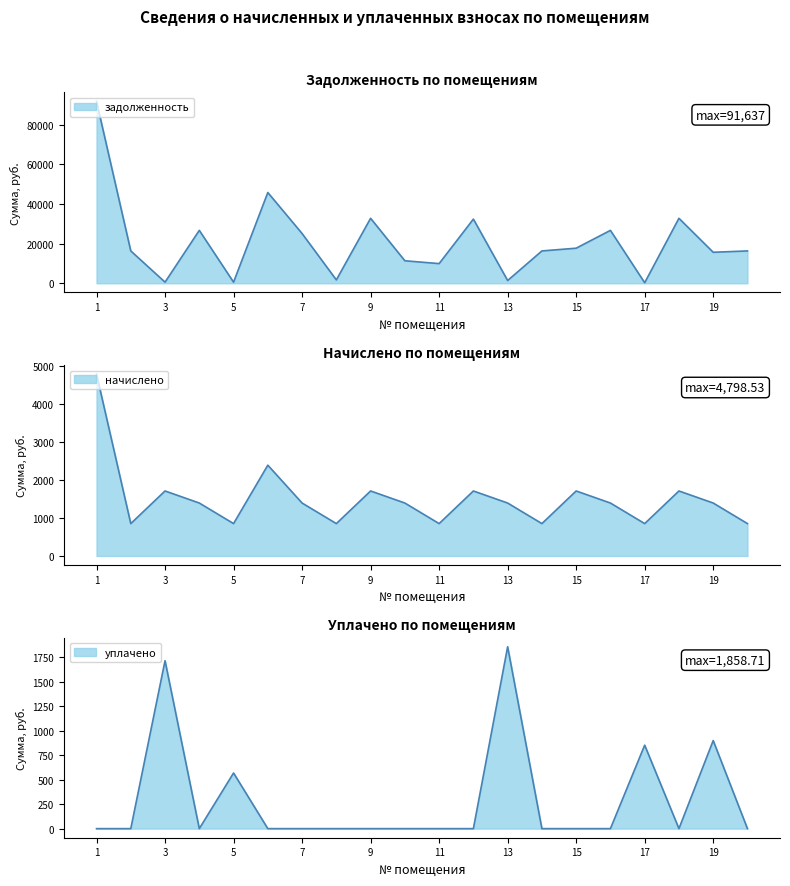

List the labels in order of начислено value, largest first.

1, 6, 3, 9, 12, 15, 18, 4, 7, 10, 13, 16, 19, 2, 5, 8, 11, 14, 17, 20